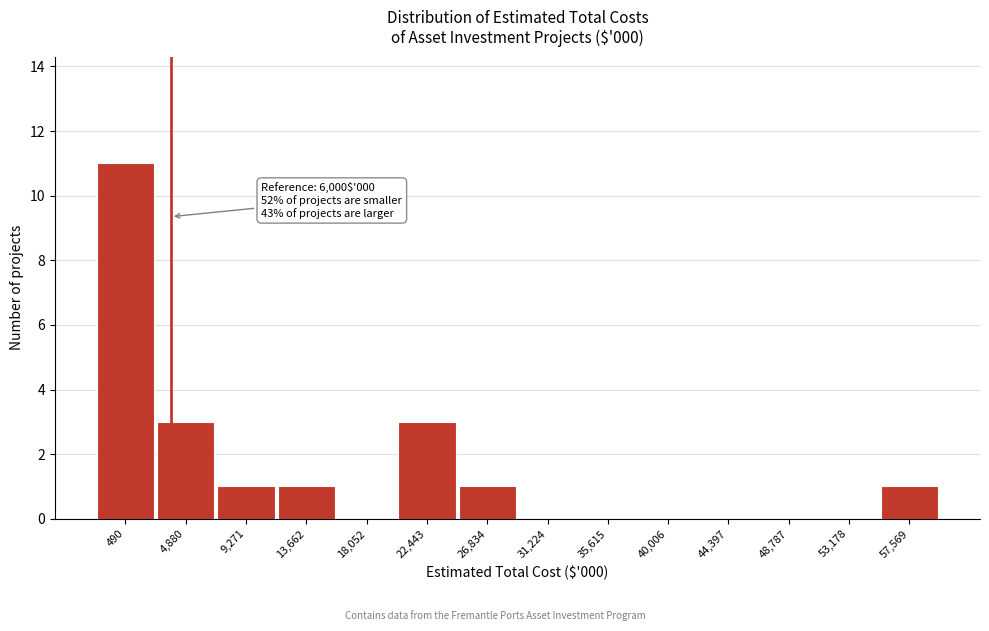

Reading left to right, transcribe all the data shown in this chart.

490=11	4,880=3	9,271=1	13,662=1	18,052=0	22,443=3	26,834=1	31,224=0	35,615=0	40,006=0	44,397=0	48,787=0	53,178=0	57,569=1